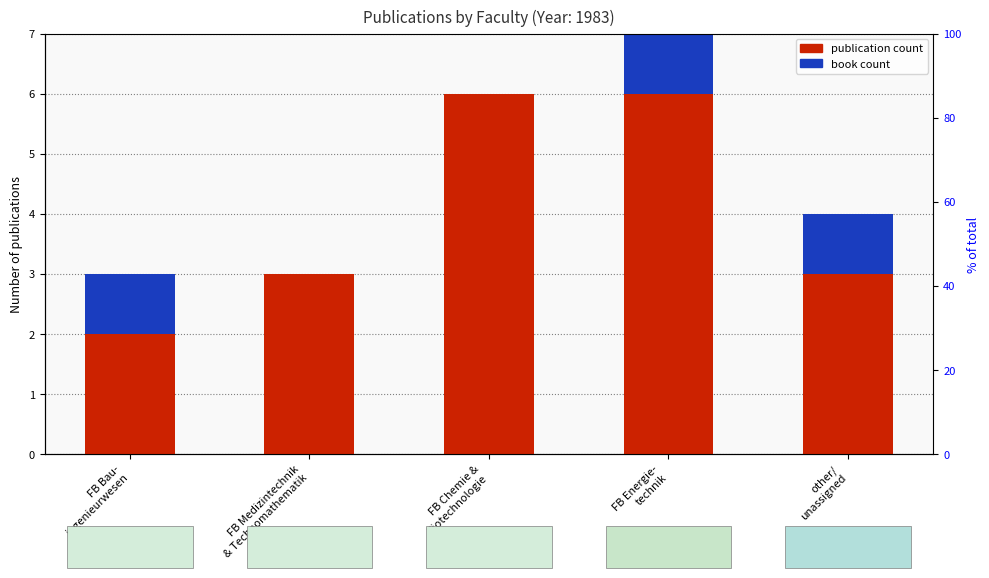

How many distinct data groups are displayed?

2